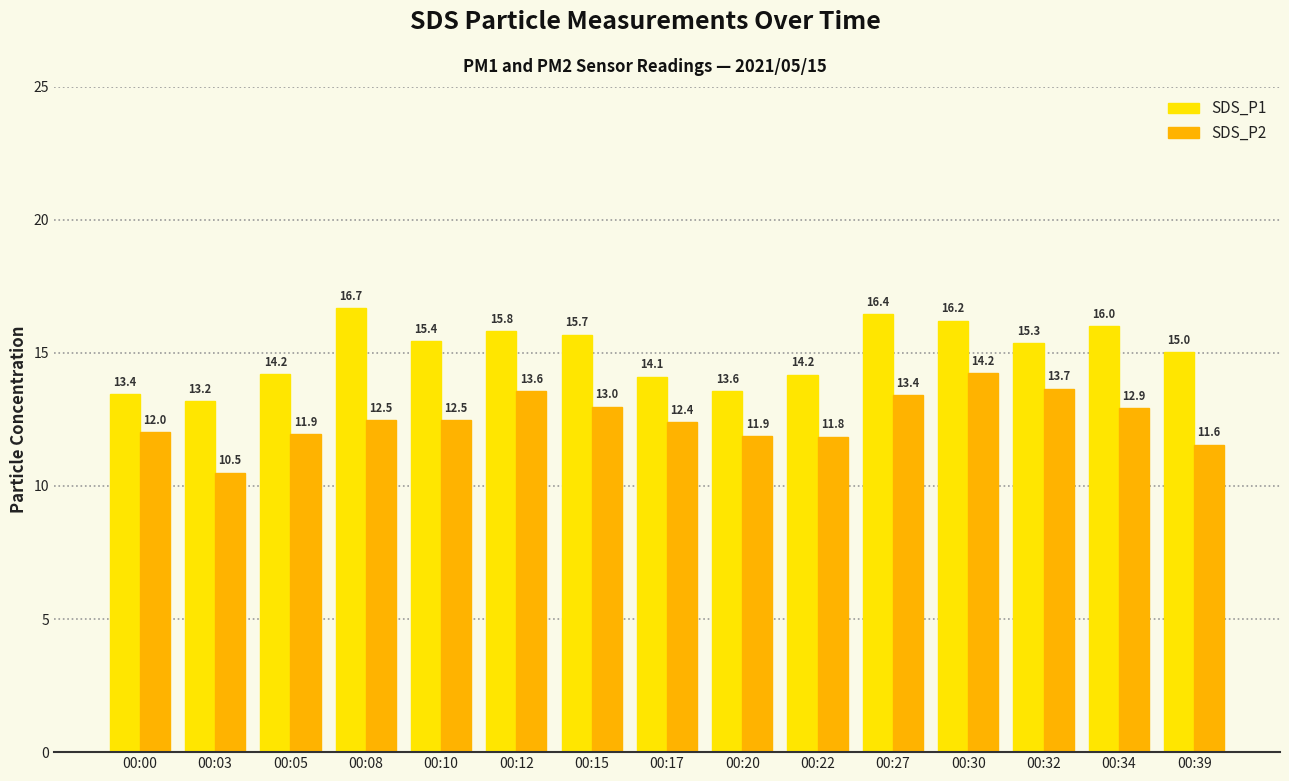

The value of SDS_P1 at 00:22 is 14.2. True or false?

True